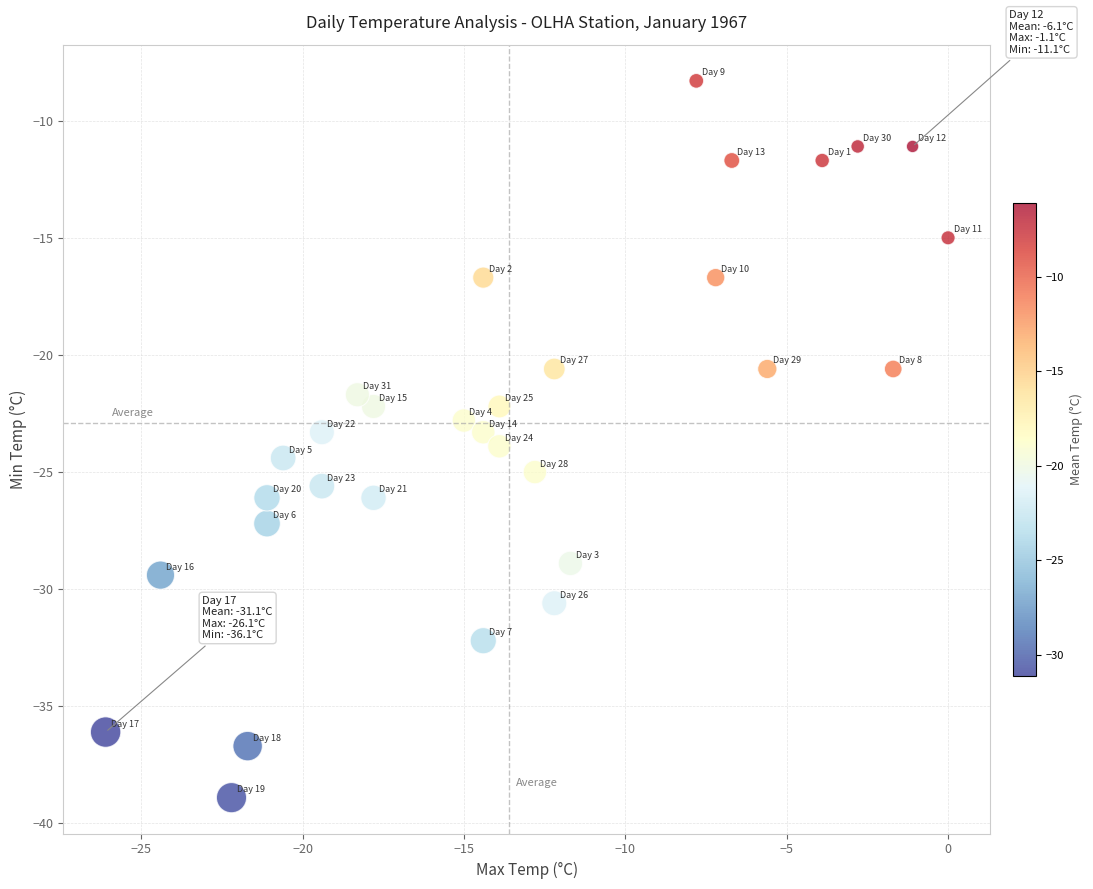

What is the range of X values (max minus min)?

26.1